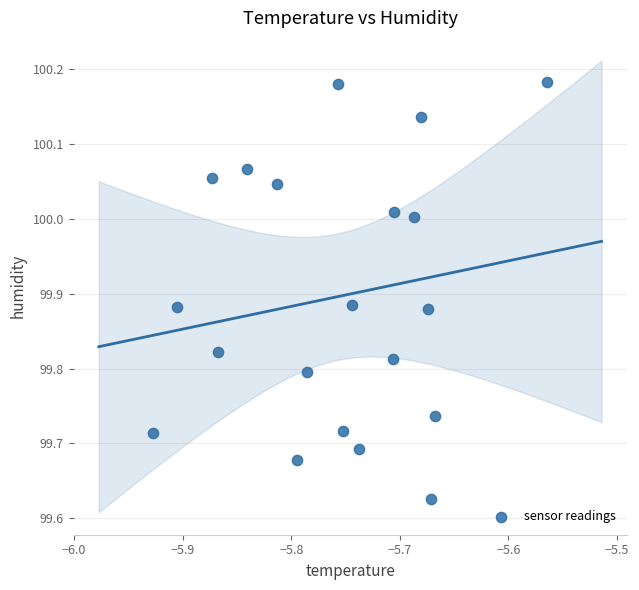

What is the range of Y values (max minus min)?

0.6